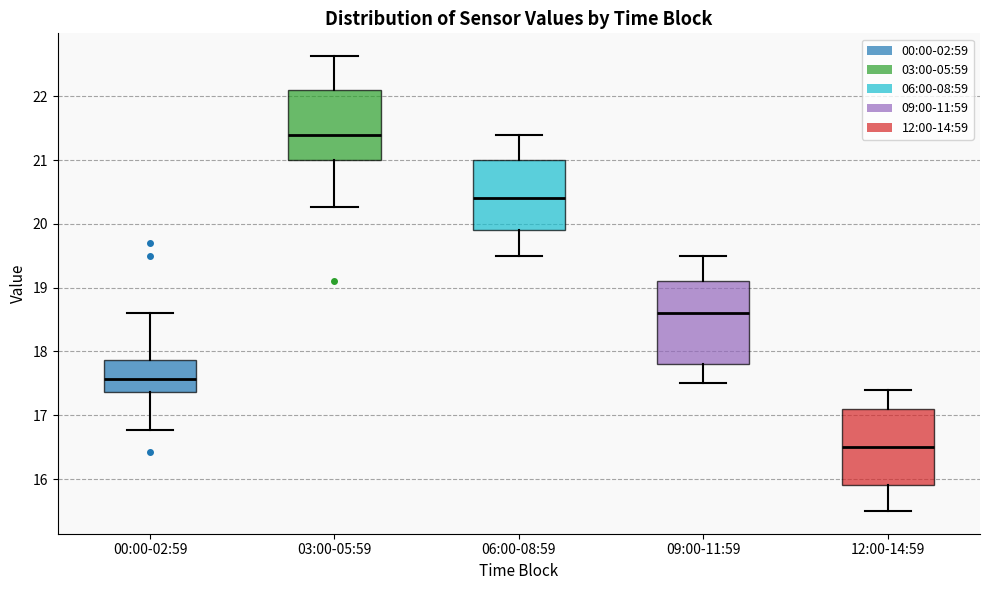

Where is the lower edge of the box for 00:00-02:59 on the y-axis? The values are not printed on the chart, so give them approximately, as read against the axis.

17.4